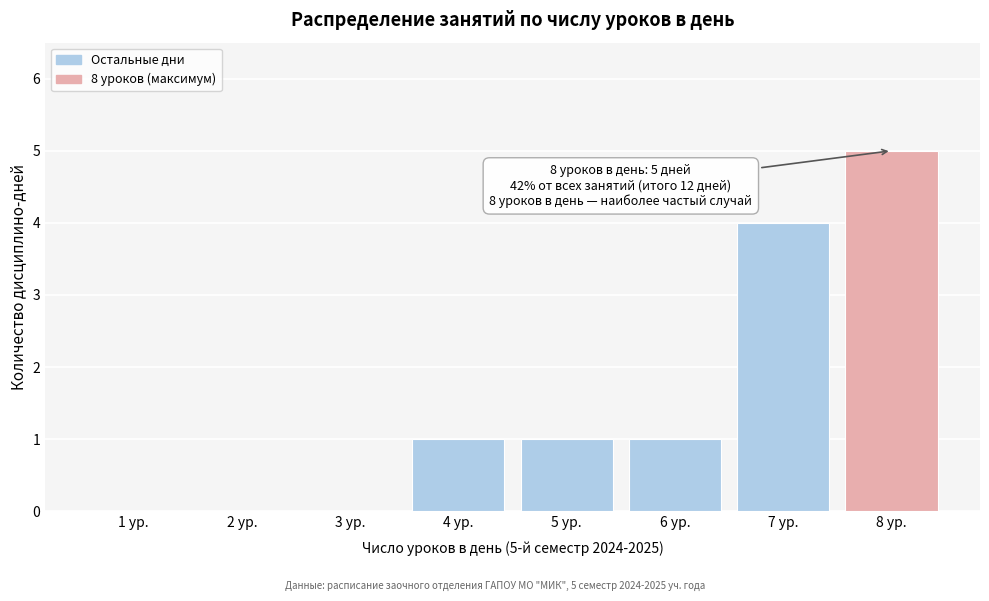

Reading right to left, what are all the values shown in this chart?

8 ур.=5	7 ур.=4	6 ур.=1	5 ур.=1	4 ур.=1	3 ур.=0	2 ур.=0	1 ур.=0